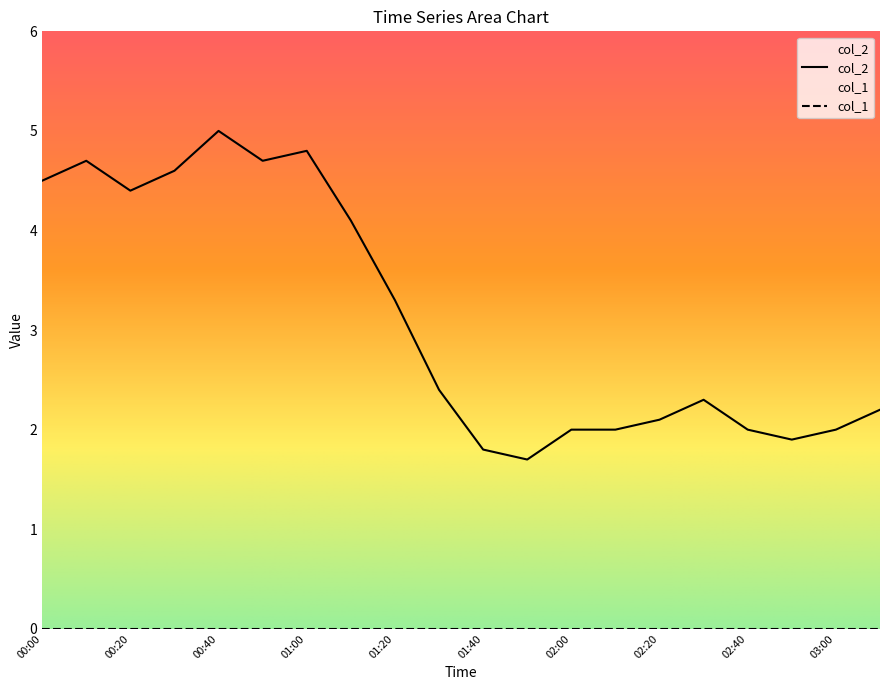

Rank the categories by value from lowest to highest.

01:50, 01:40, 02:50, 02:00, 02:10, 02:40, 03:00, 02:20, 03:10, 02:30, 01:30, 01:20, 01:10, 00:20, 00:00, 00:30, 00:10, 00:50, 01:00, 00:40